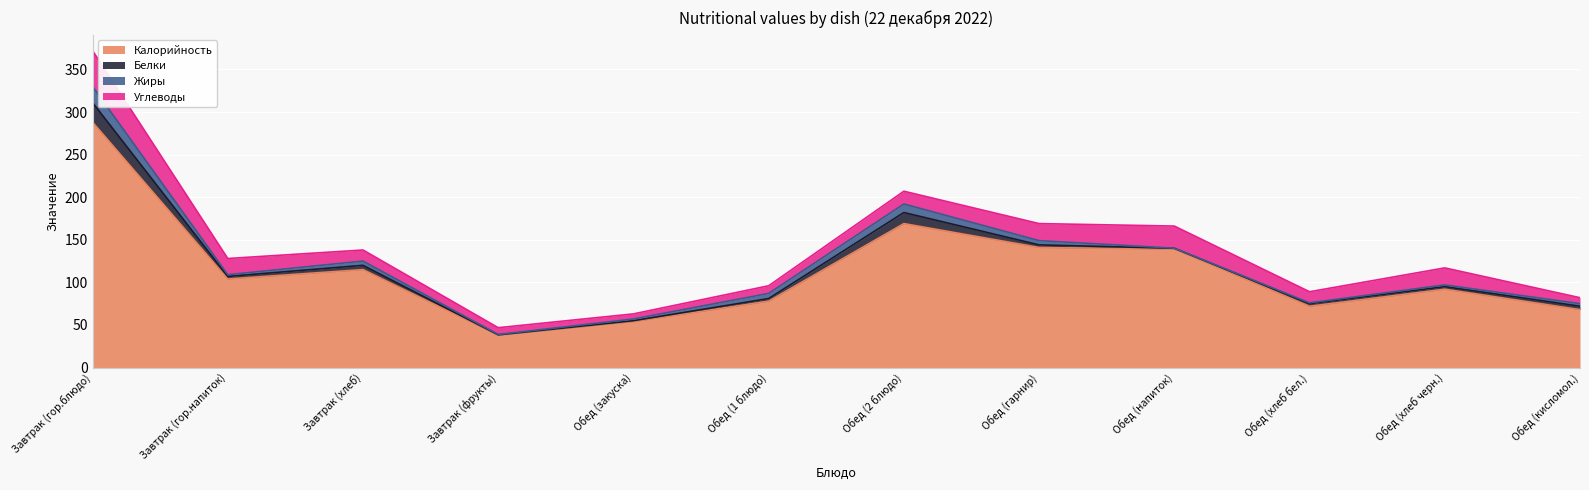

Is it true that Белки equals 4.0 at Обед (1 блюдо)?

False